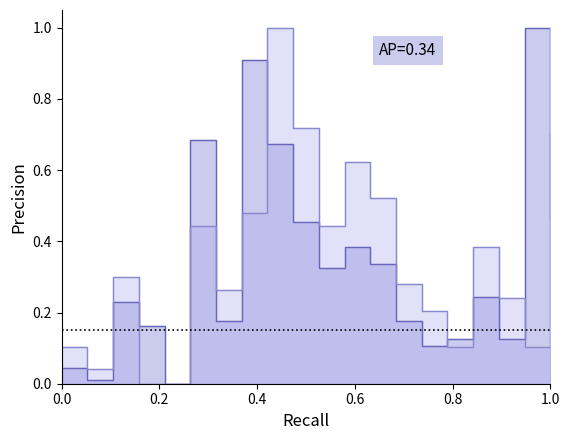

After their last crossing, which series has the higher values: SDS_P2 or SDS_P1?

SDS_P2